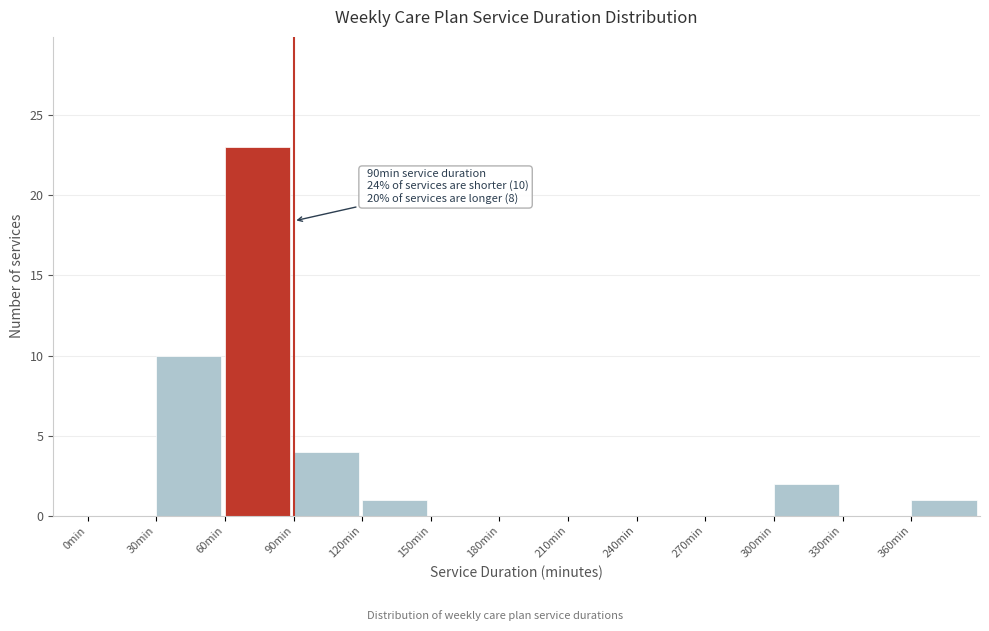

Over which range of the x-axis is the bar tallest?

60 to 90